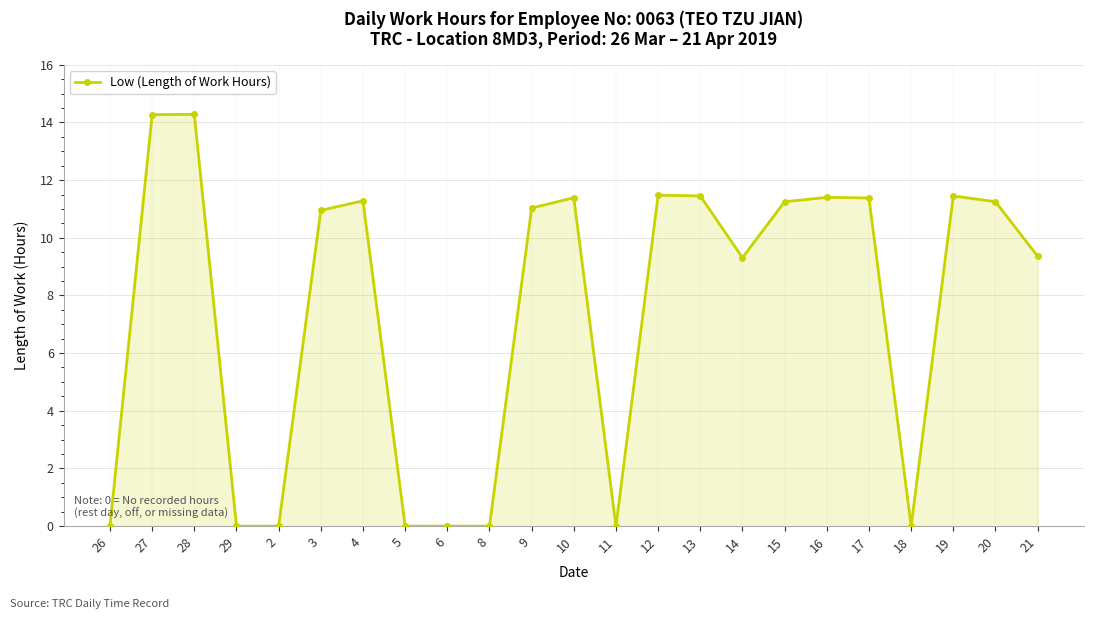

What is the greatest value displayed?

14.3